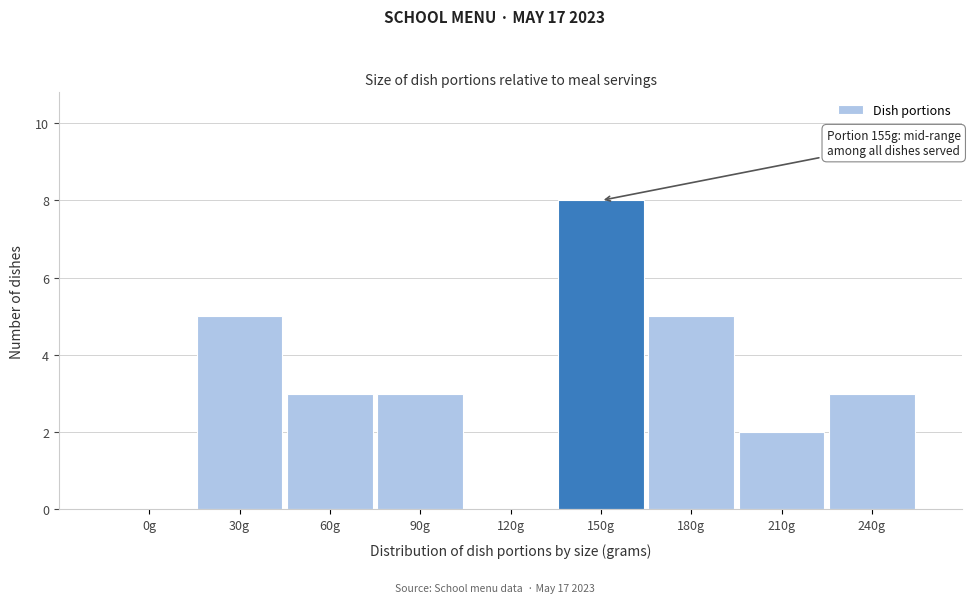

Reading right to left, transcribe all the data shown in this chart.

240g=3	210g=2	180g=5	150g=8	120g=0	90g=3	60g=3	30g=5	0g=0